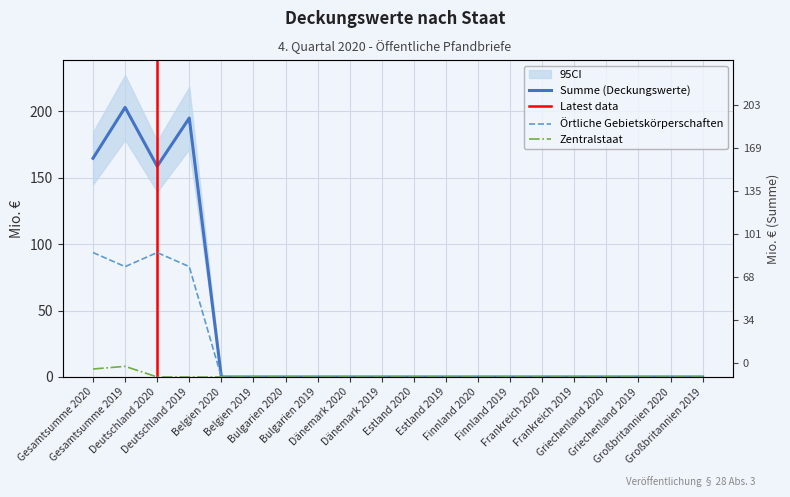

At which label is Zentralstaat closest to 4?

Gesamtsumme 2020